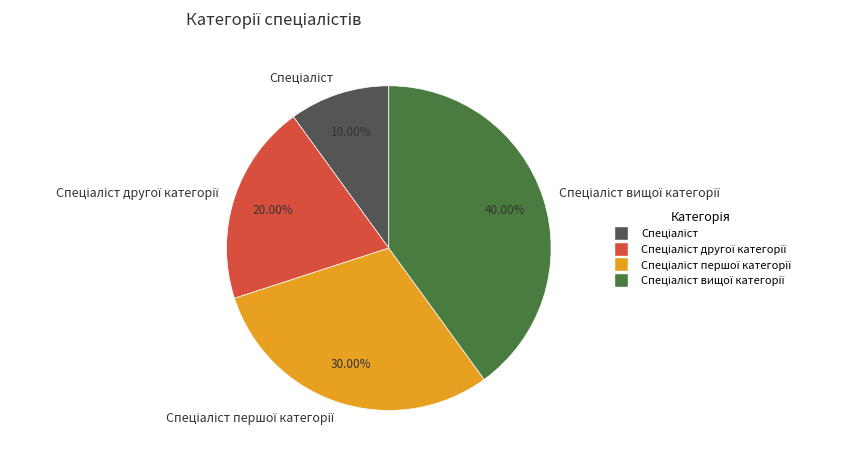

Is there any slice that represents more than half of the pie?

No